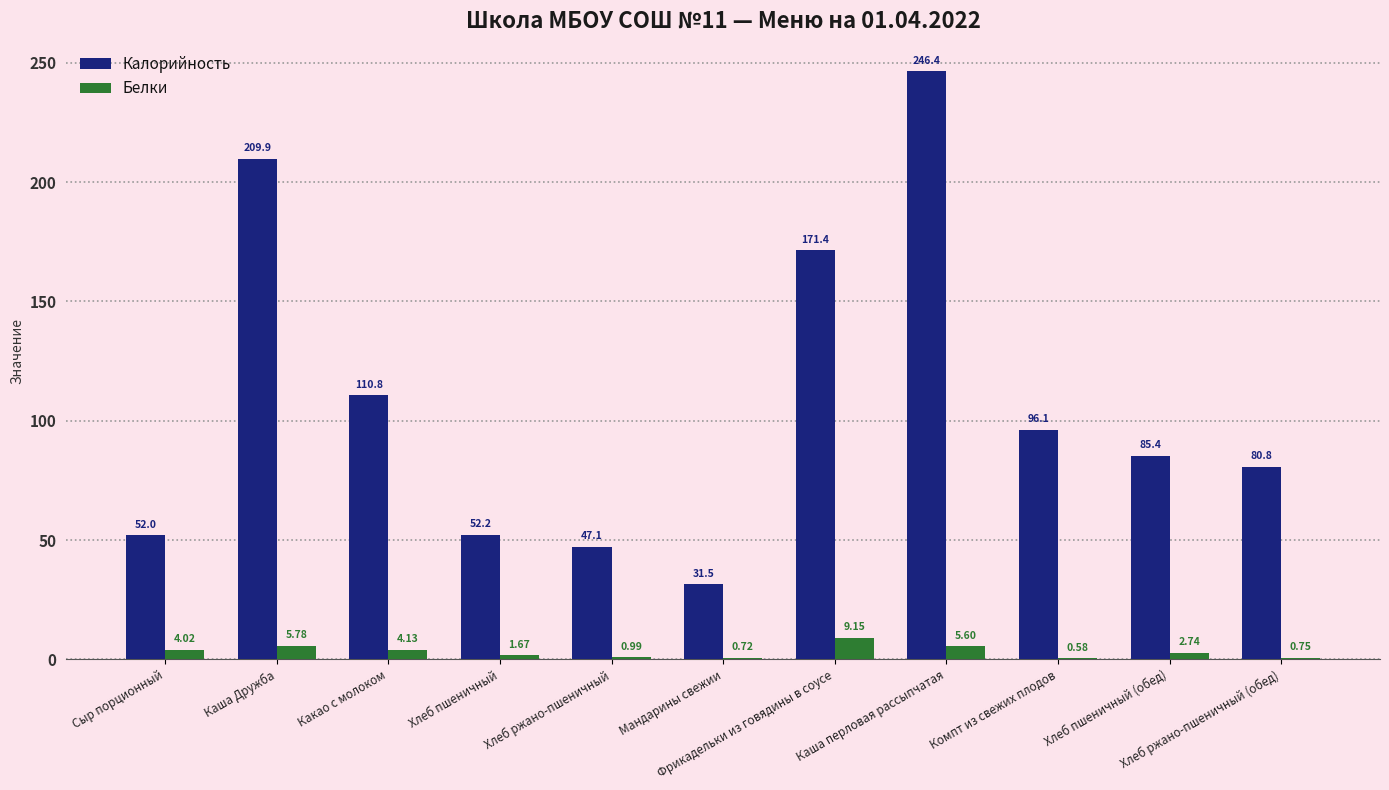

Which series has the largest total across all categories?

Калорийность